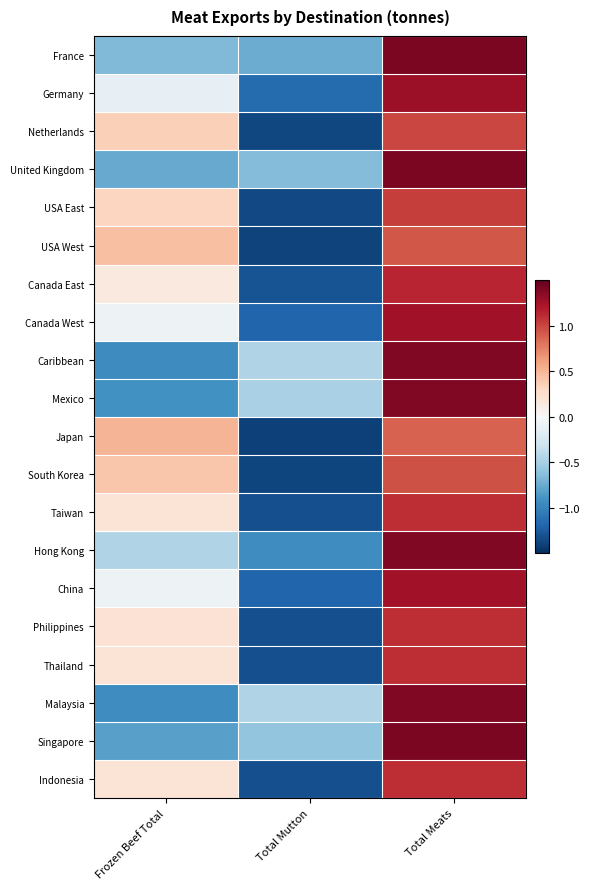

What is the difference between the highest and lowest values at Total Mutton?

1.0